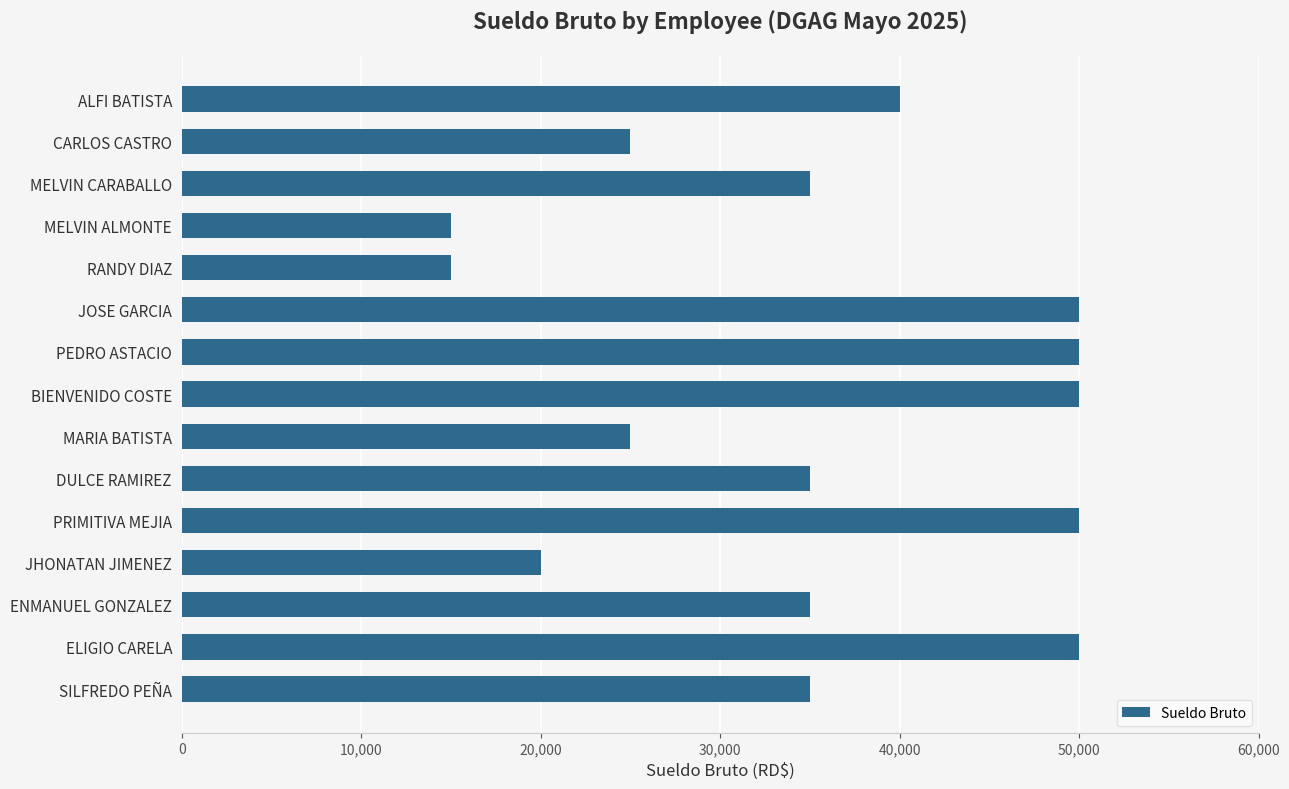

What is the difference between the second highest and minimum values?

35000